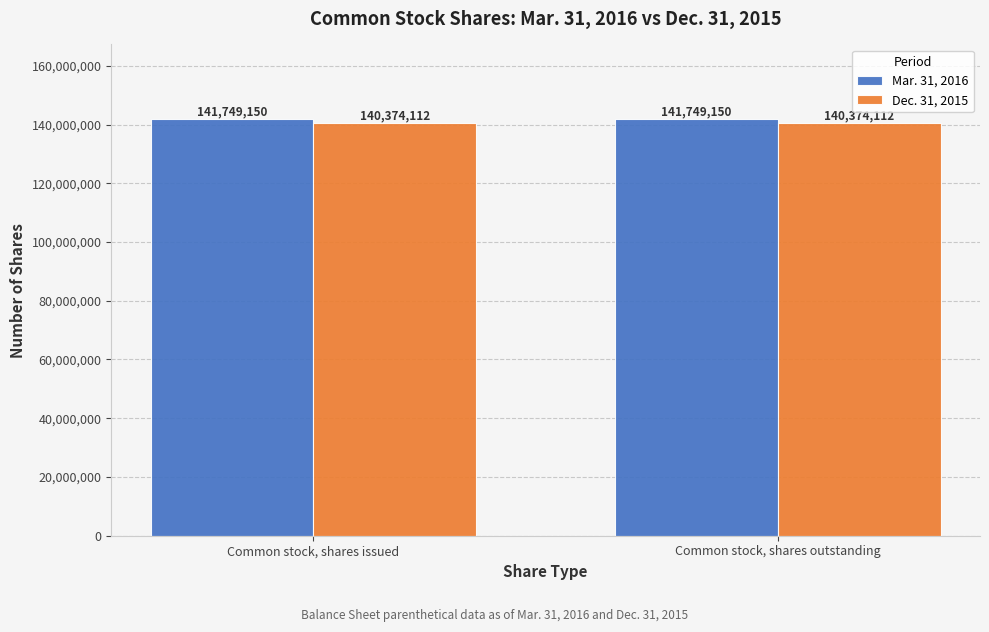

The Dec. 31, 2015 series shows 140374112 at Common stock, shares issued. True or false?

True